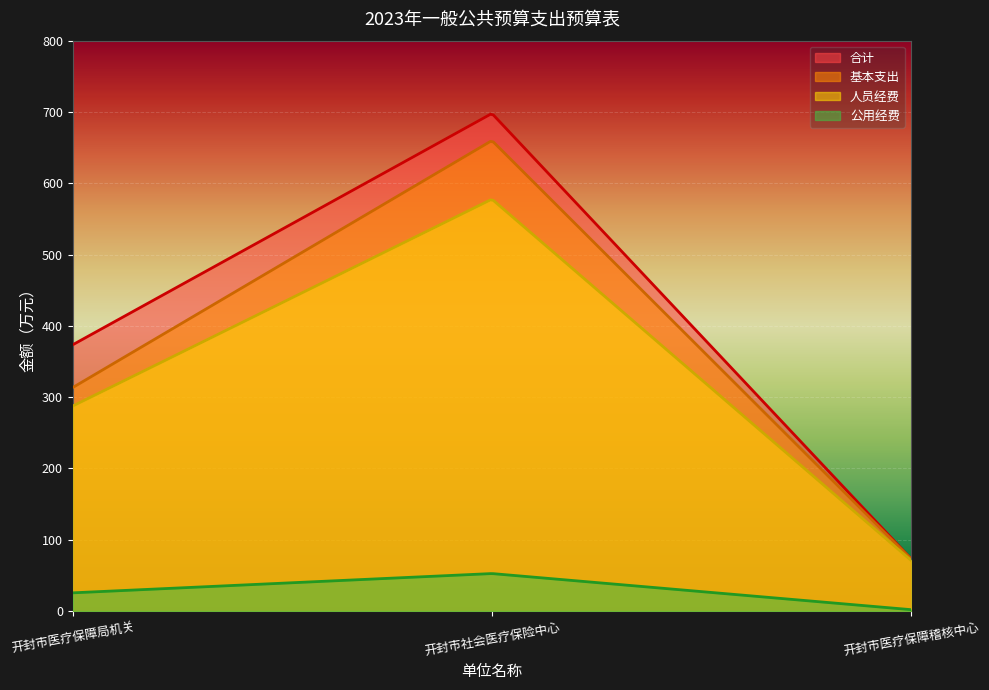

What is the lowest value of the 人员经费 series?

71.0